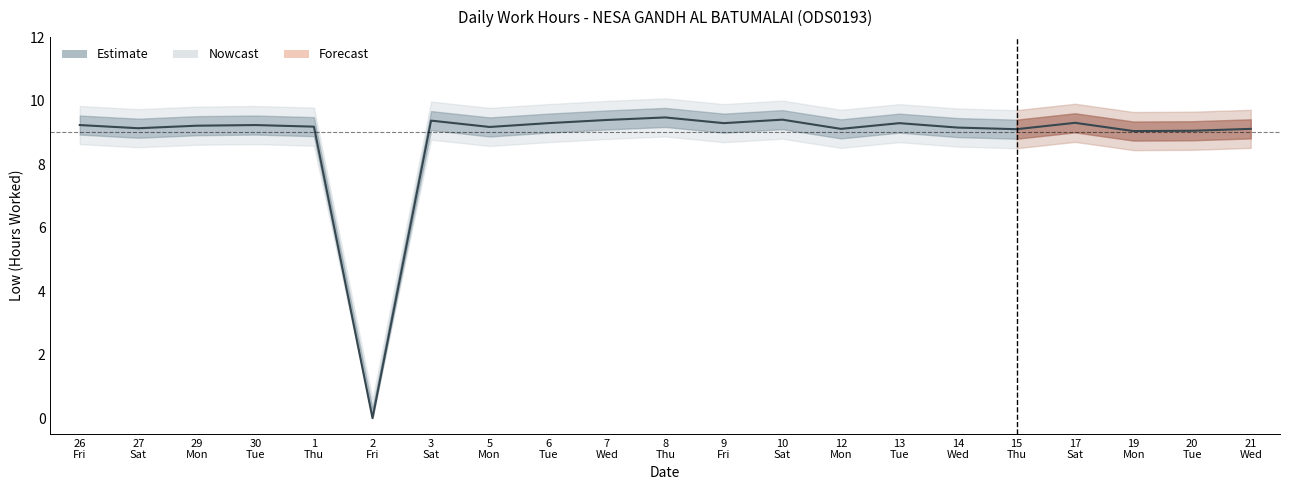

Which label corresponds to the smallest value in the chart?

2
Fri